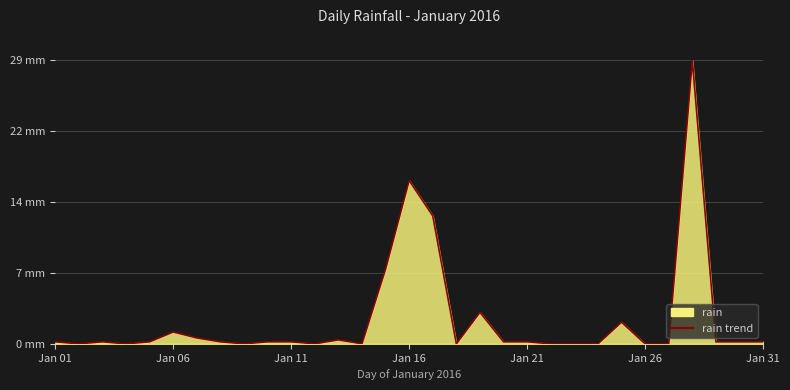

True or false: the data shows 0.3 at 28.

False